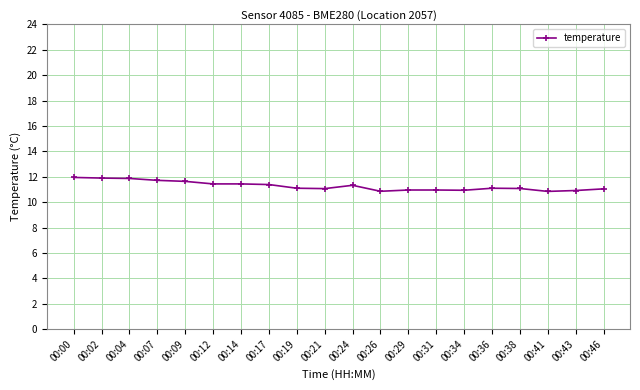

How many distinct data groups are displayed?

1